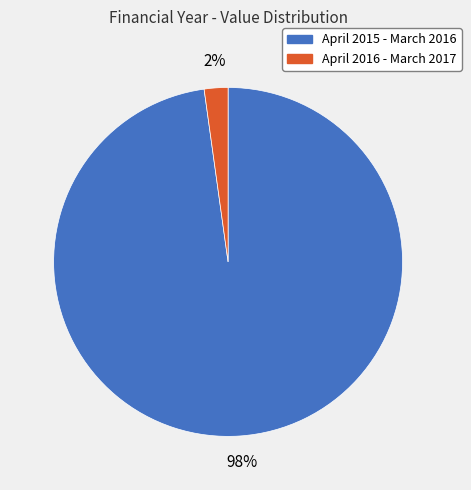

To the nearest percent, what is the combined percentage of April 2015 - March 2016 and April 2016 - March 2017?

100%